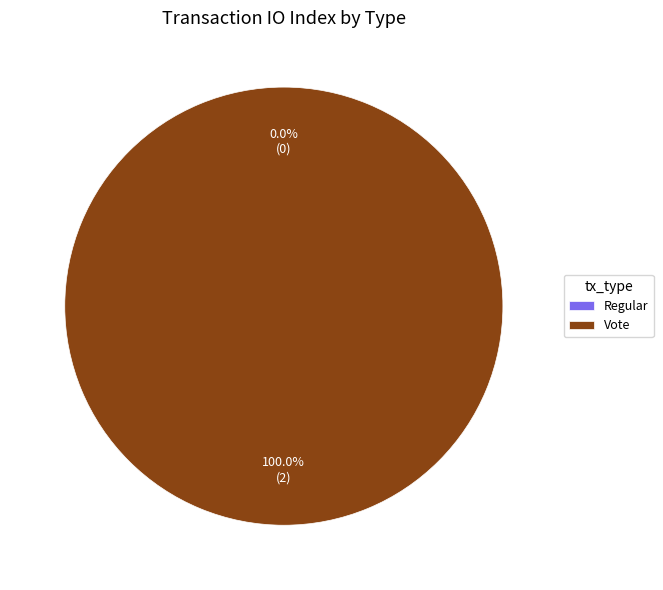

To the nearest percent, what is the difference between the Regular and Vote slice percentages?

100%